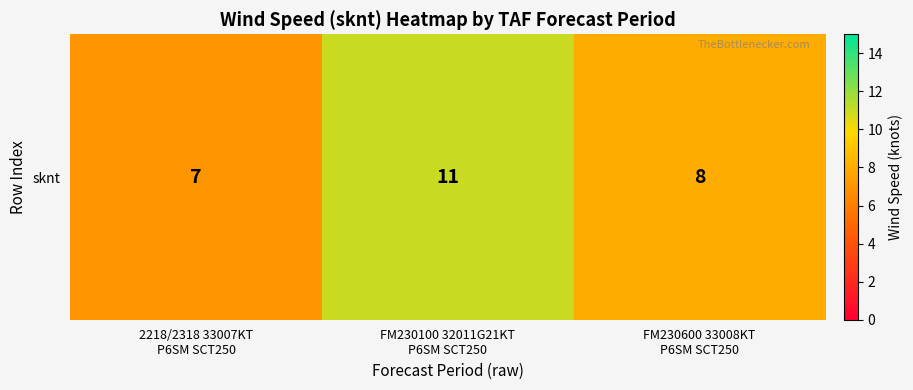

Rank the categories by value from highest to lowest.

FM230100 32011G21KT
P6SM SCT250, FM230600 33008KT
P6SM SCT250, 2218/2318 33007KT
P6SM SCT250